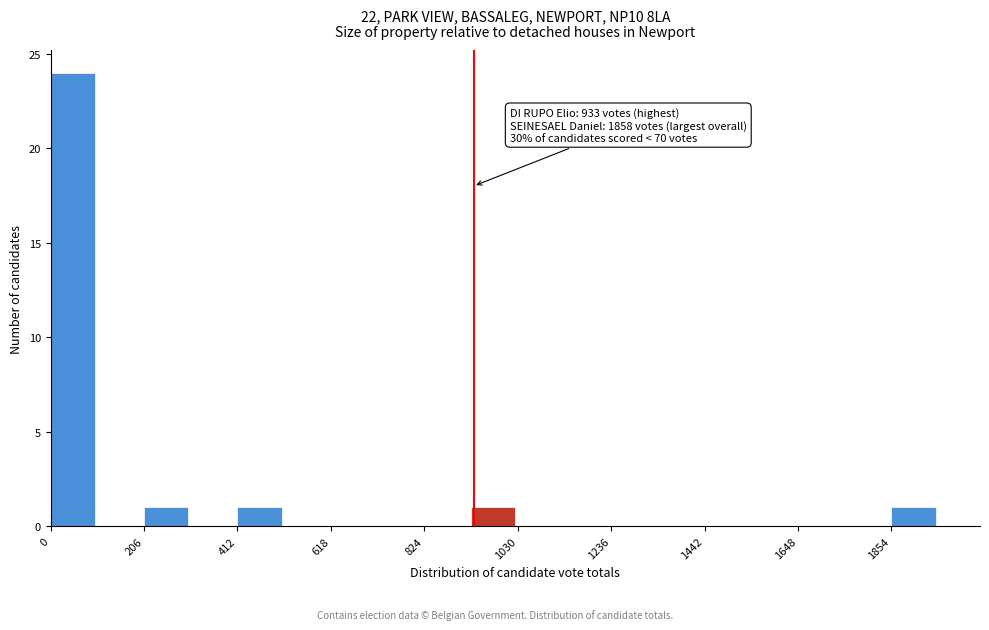

Read against the x-axis, roughly where is the centre of the tallest bar?

50